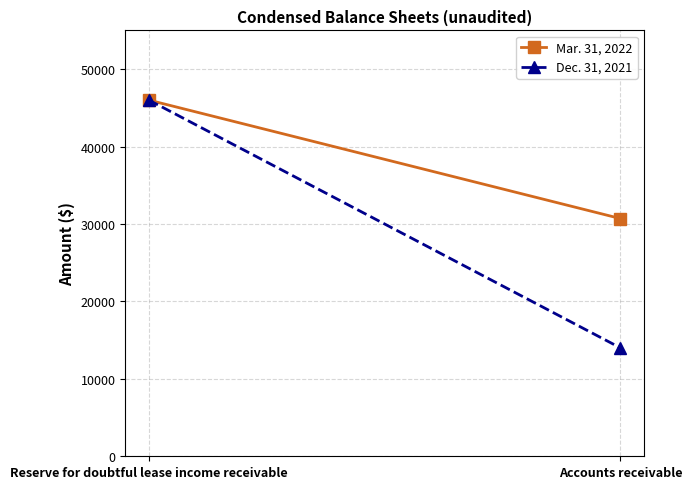

Is it true that Dec. 31, 2021 equals 11257 at Reserve for doubtful lease income receivable?

False